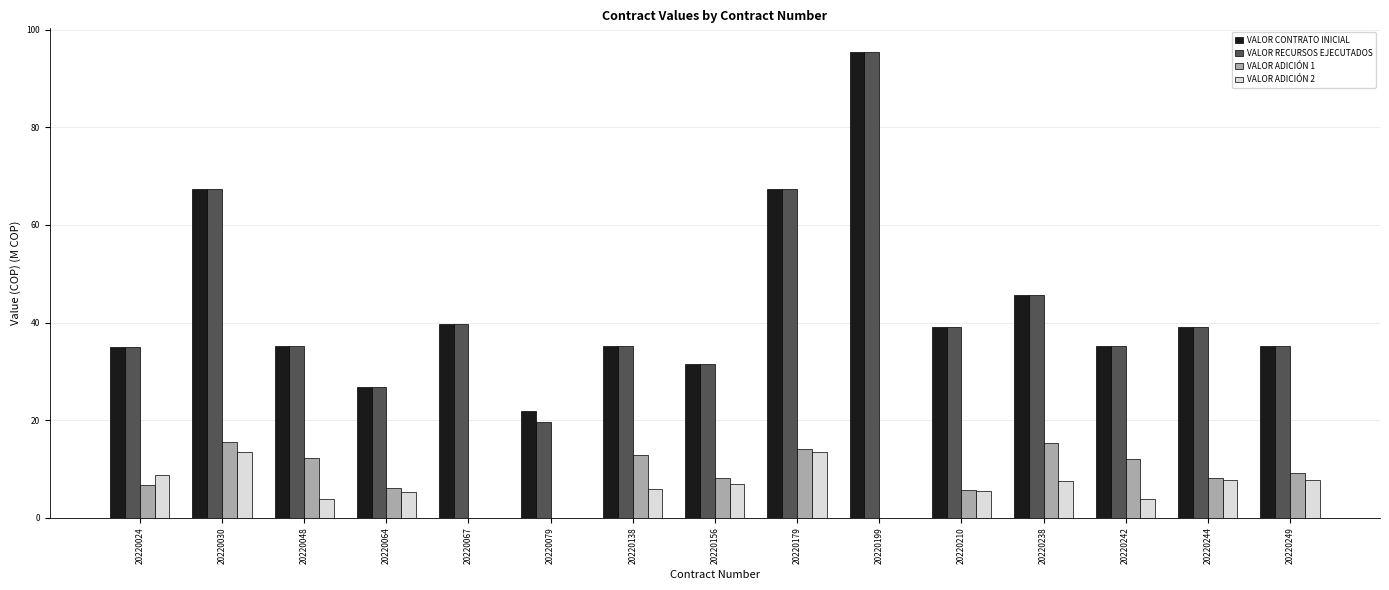

What is the sum of the VALOR CONTRATO INICIAL values at 20220138 and 20220242?

70.4